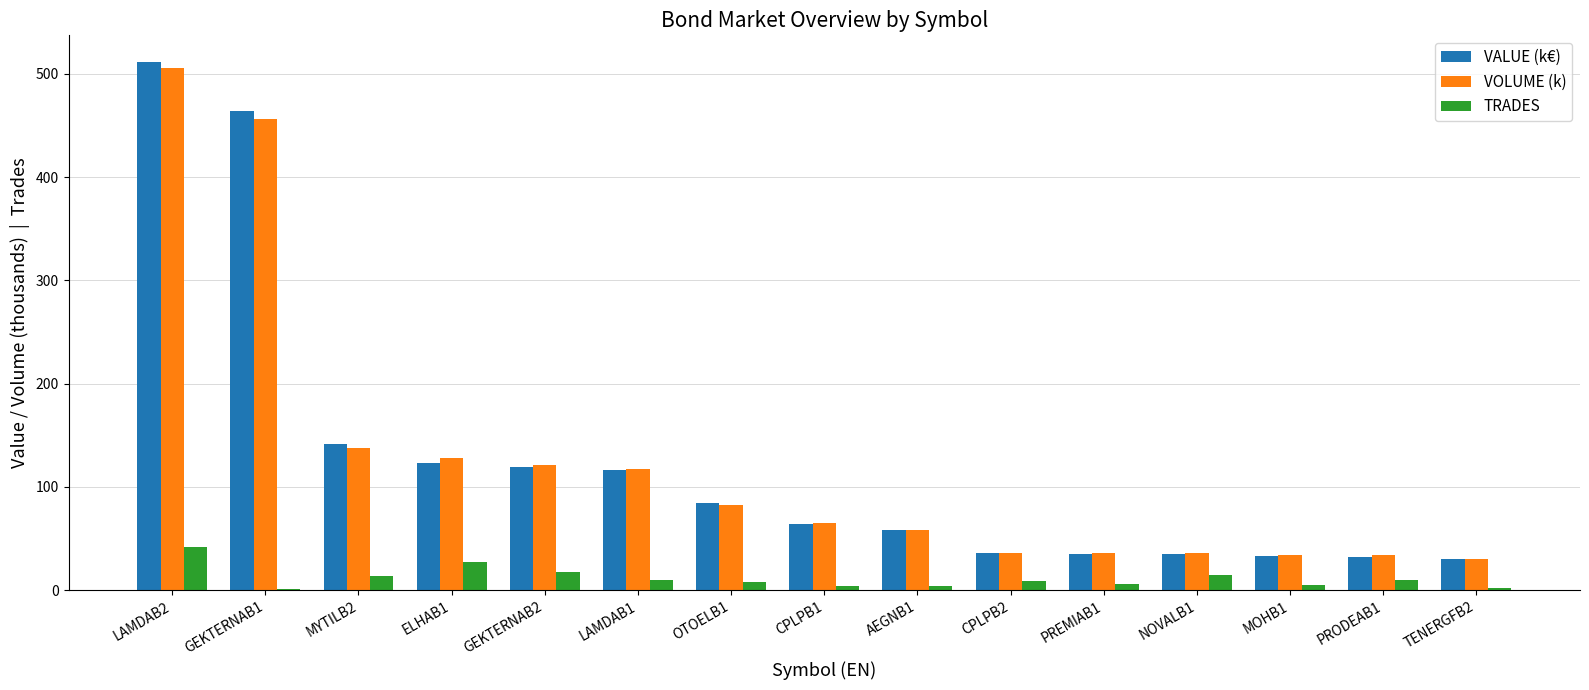

What is the sum of all VOLUME (k) values?

1878.0